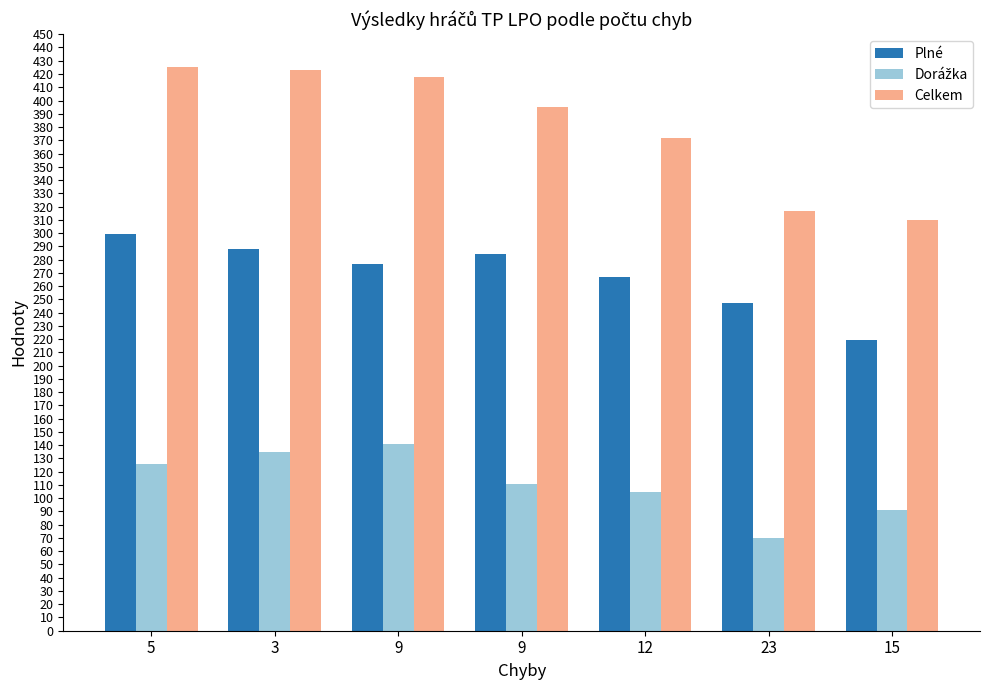

List the series in order of their overall mean, lowest first.

Dorážka, Plné, Celkem